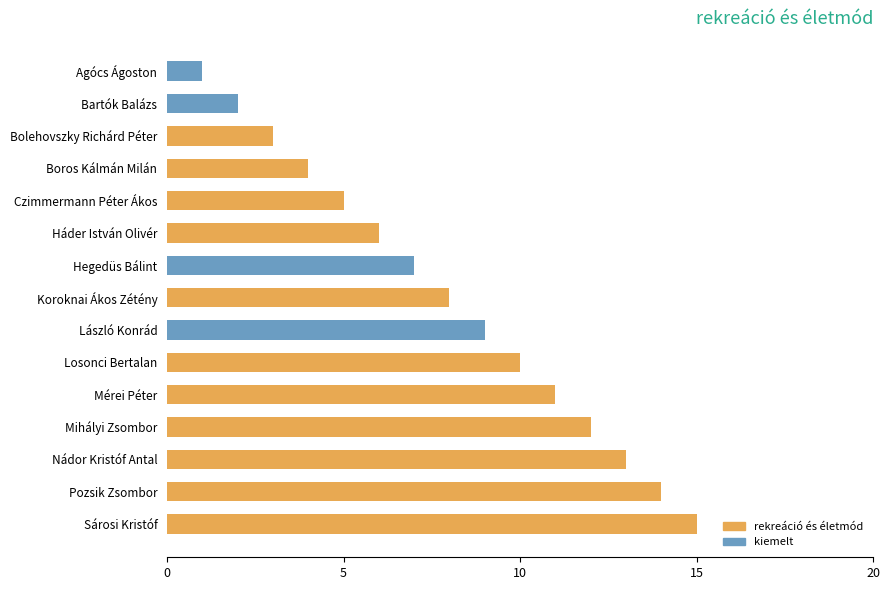

Read the value at Pozsik Zsombor.

14